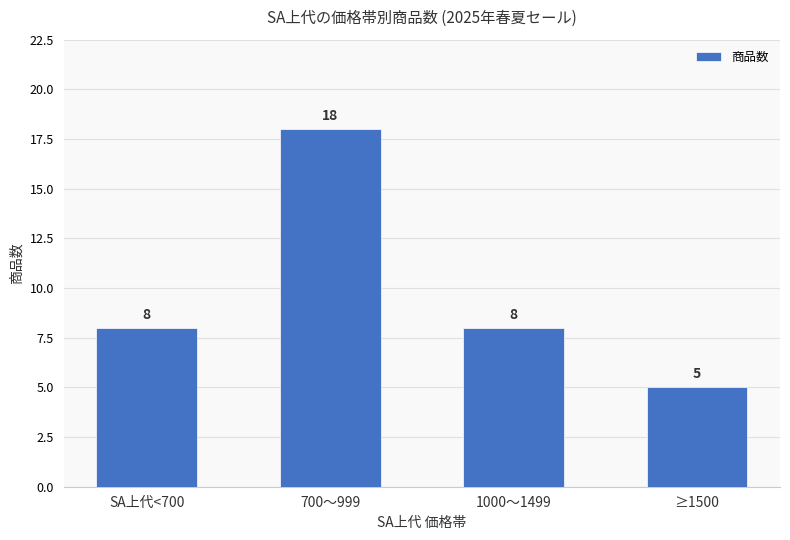

What is the difference between the maximum and minimum values?

13